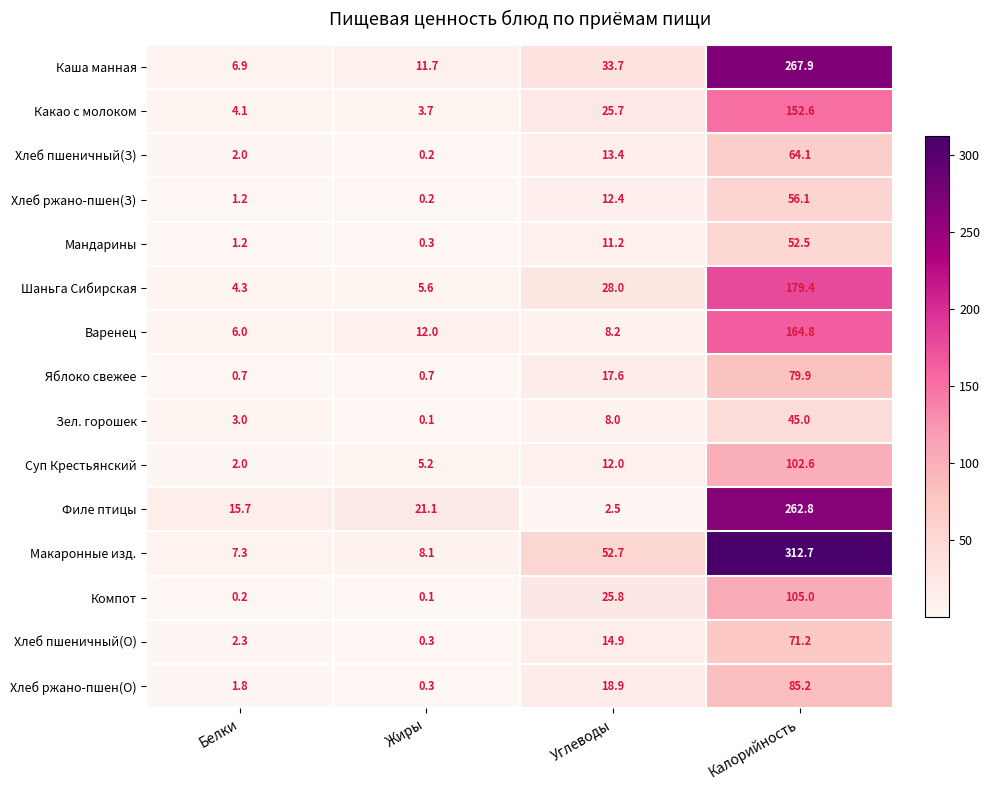

The Каша манная series shows 48.9 at Углеводы. True or false?

False